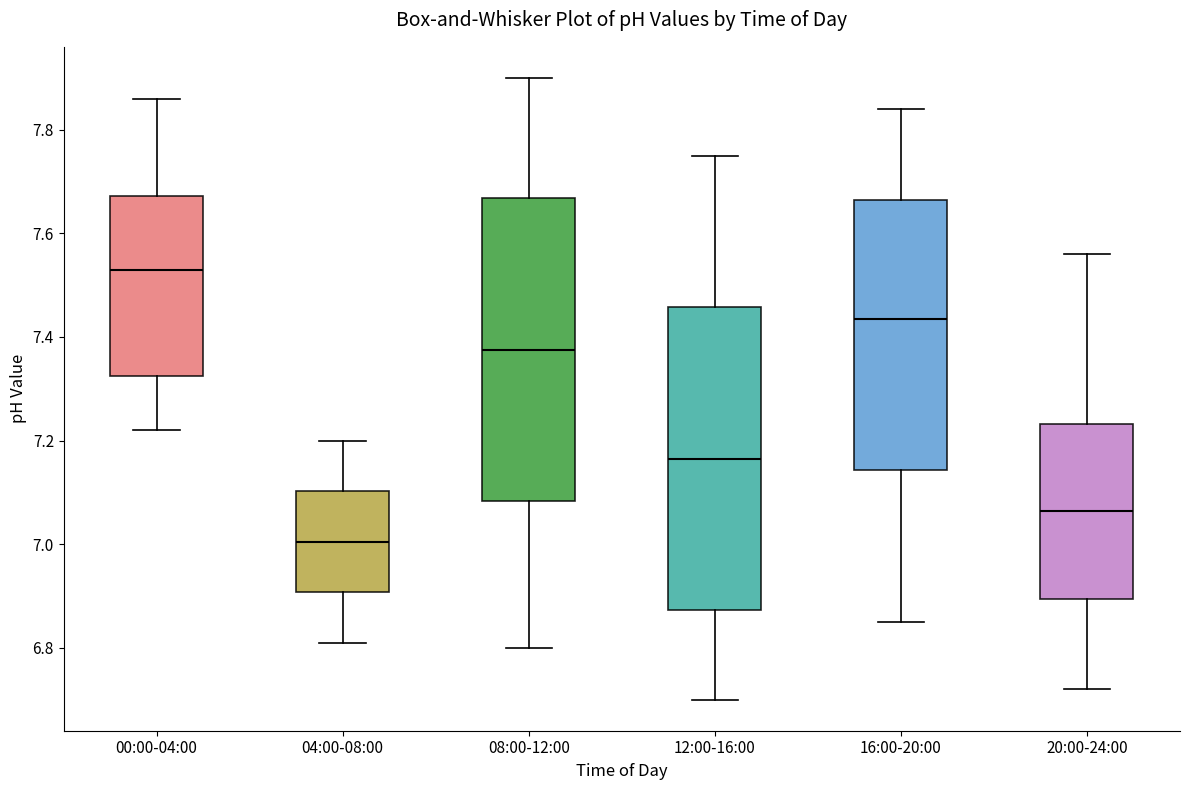

Reading left to right, transcribe this box plot: for each box, give where its median line is, the range the box spans, and where its two whiskers end, as read against the y-axis. The values are not printed on the chart, so give them approximately, as read against the axis.

00:00-04:00: median 7.54, box 7.32 to 7.68, whiskers 7.22 to 7.86
04:00-08:00: median 7.00, box 6.90 to 7.10, whiskers 6.82 to 7.20
08:00-12:00: median 7.38, box 7.08 to 7.66, whiskers 6.80 to 7.90
12:00-16:00: median 7.16, box 6.88 to 7.46, whiskers 6.70 to 7.76
16:00-20:00: median 7.44, box 7.14 to 7.66, whiskers 6.86 to 7.84
20:00-24:00: median 7.06, box 6.90 to 7.24, whiskers 6.72 to 7.56